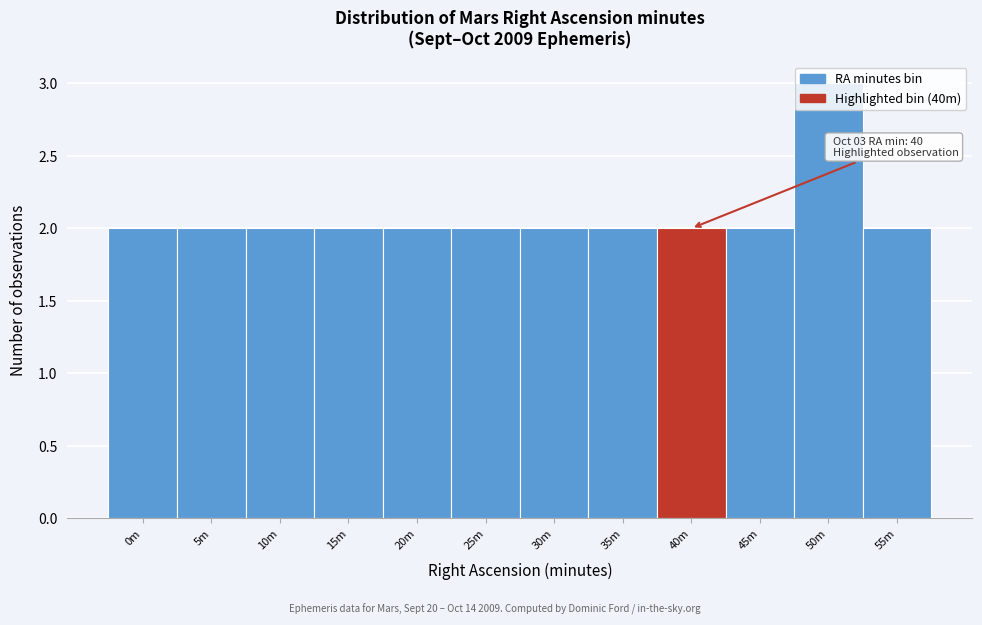

What is the greatest value displayed?

3